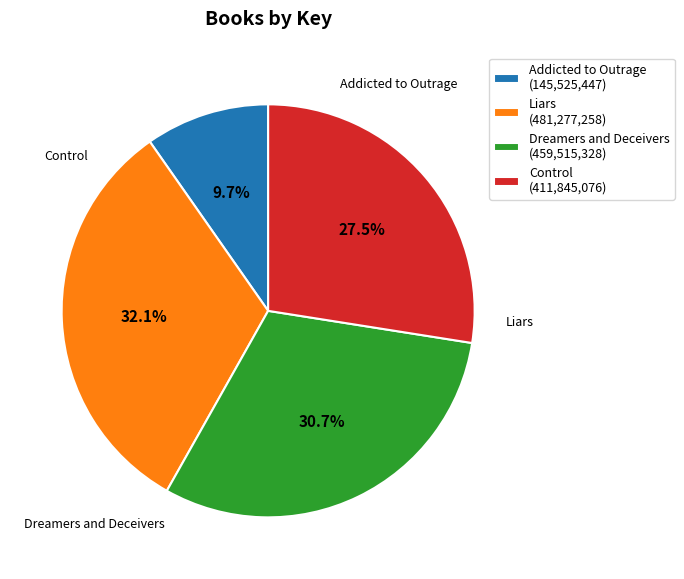

Between Control and Liars, which is larger?

Liars